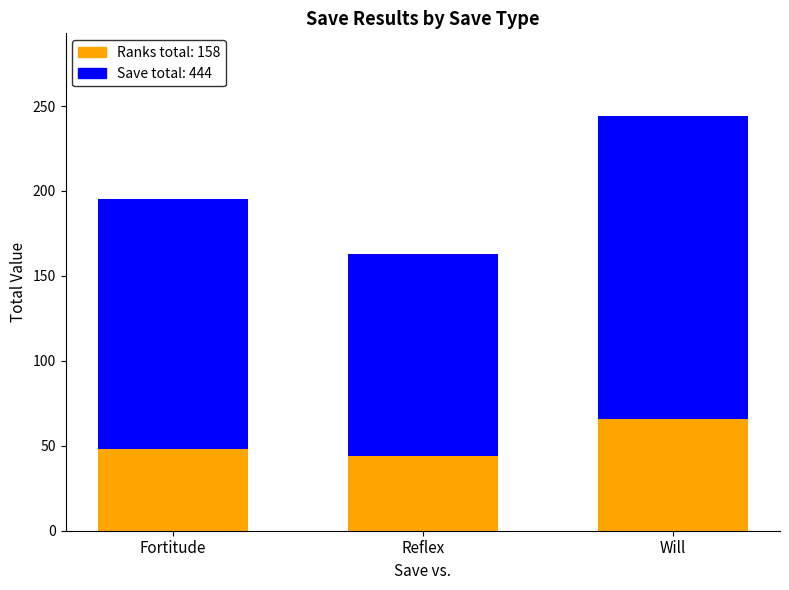

What is the total value across all series at Will?

244